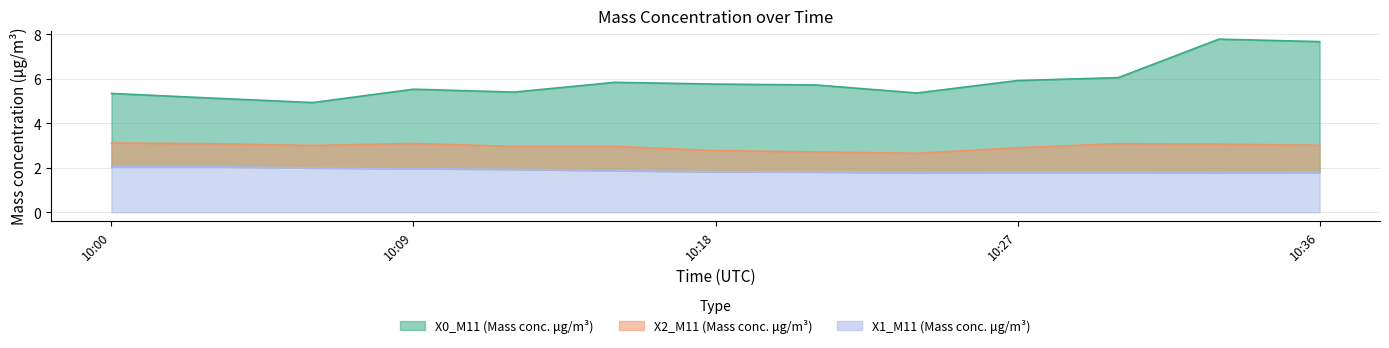

In X0_M11 (Mass conc. μg/m³), how many points are lower than both neighbors (excluding endpoints)?

3